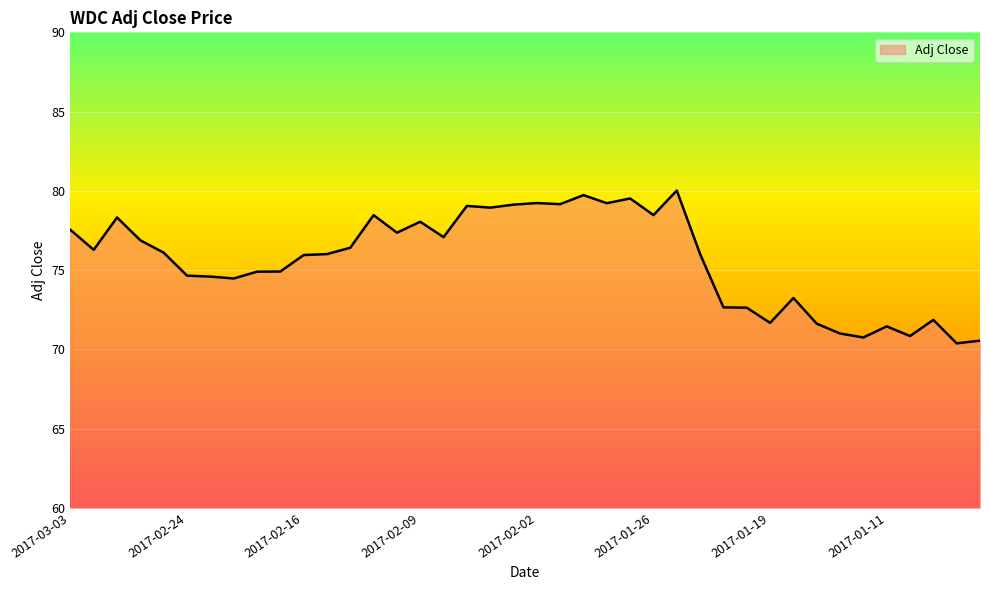

What is the difference between the maximum and minimum values?

9.6